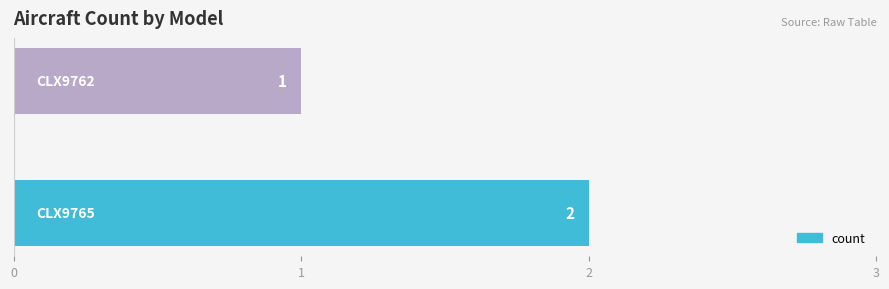

How many bars are there in total?

2